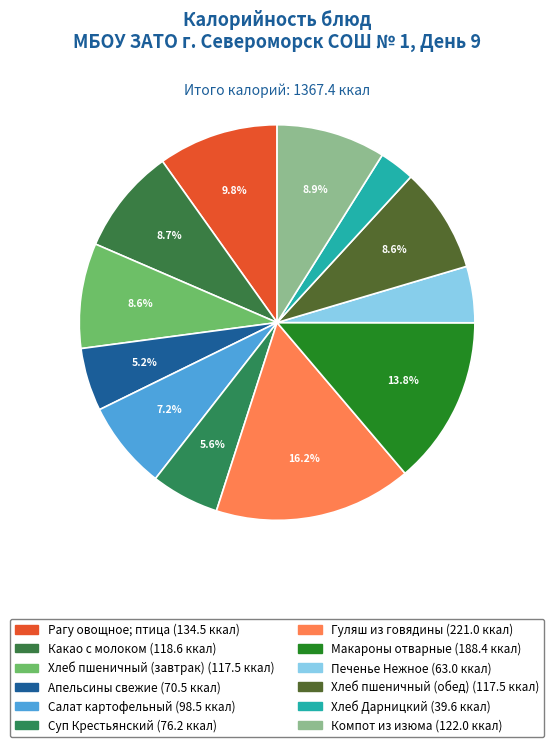

How many slices are in this pie chart?

12